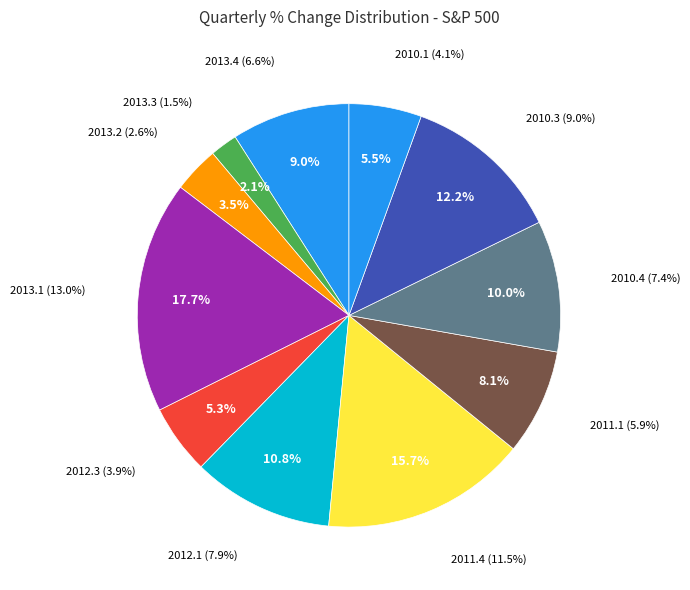

What percentage do 2013.4 and 2012.1 together represent?

19.8%